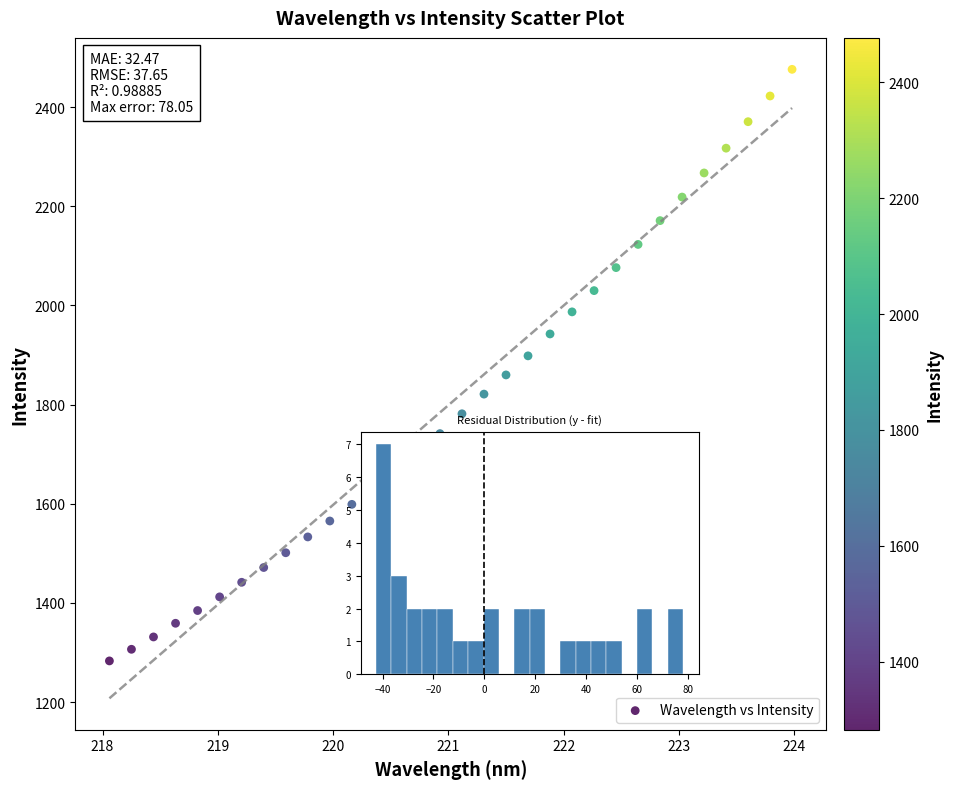

What is the range of Y values (max minus min)?

1193.2